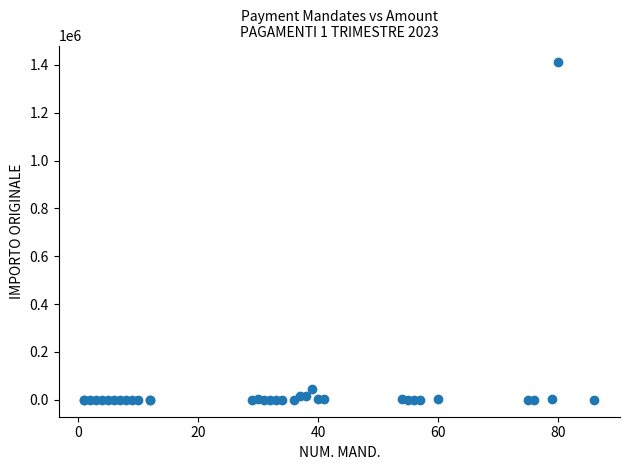

What Y value in the scatter plot is closest to 704934?

45866.3